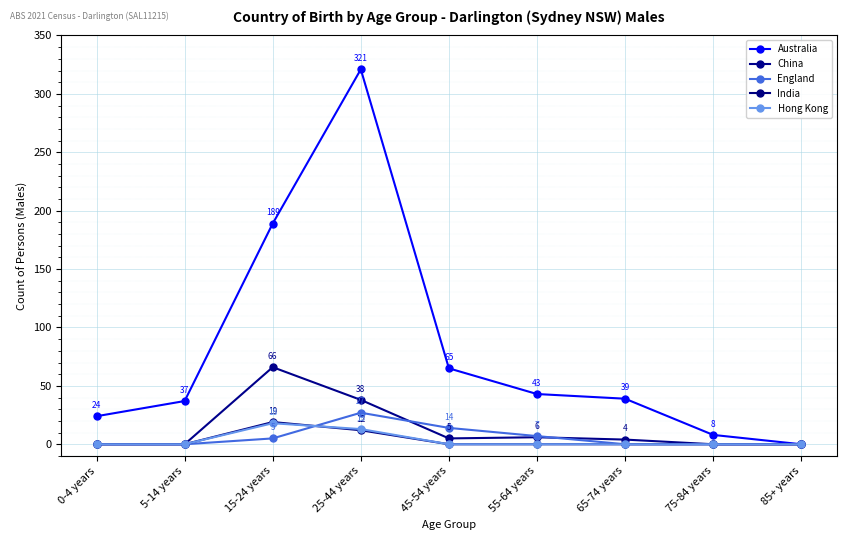

What is the sum of all England values?

53